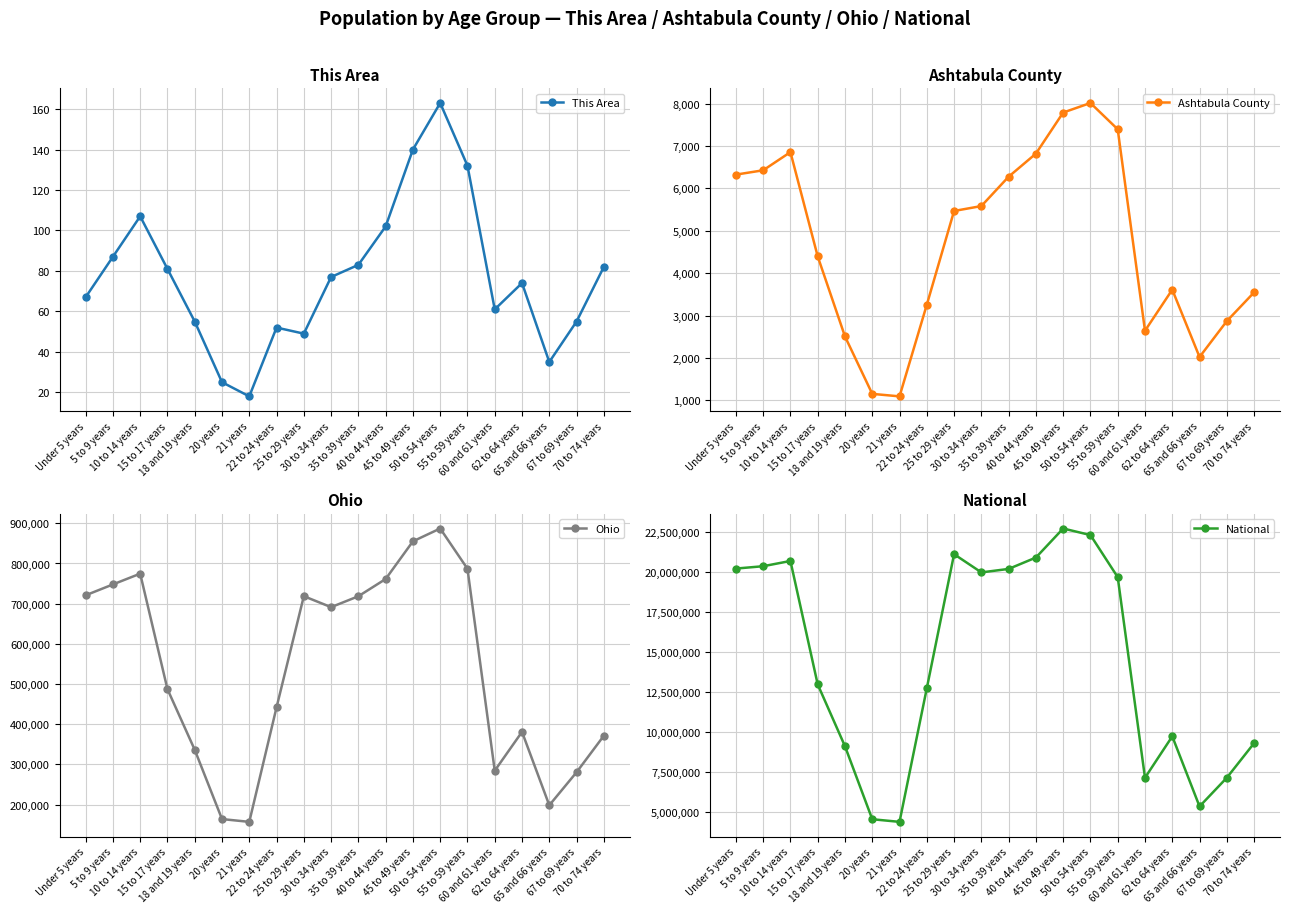

Which label corresponds to the smallest value in the chart?

21 years